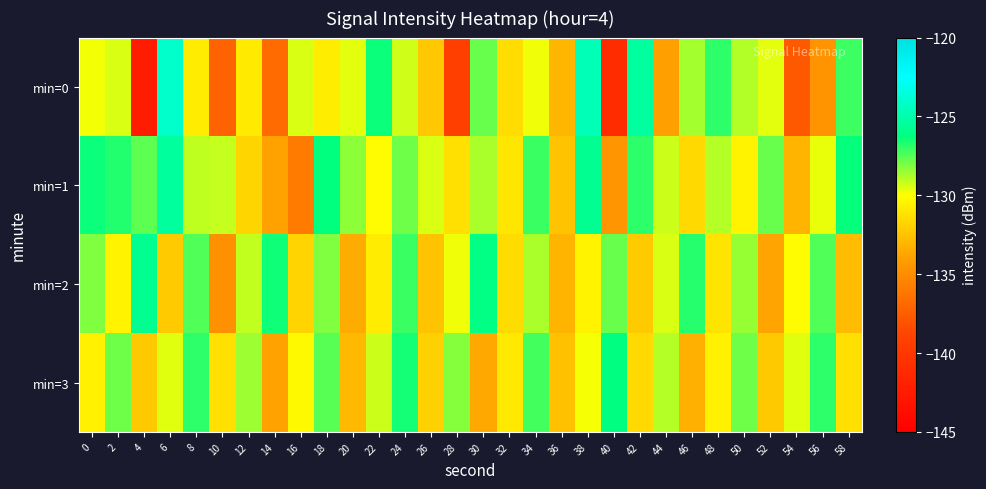

What is the total value across all series at 36?

-531.2